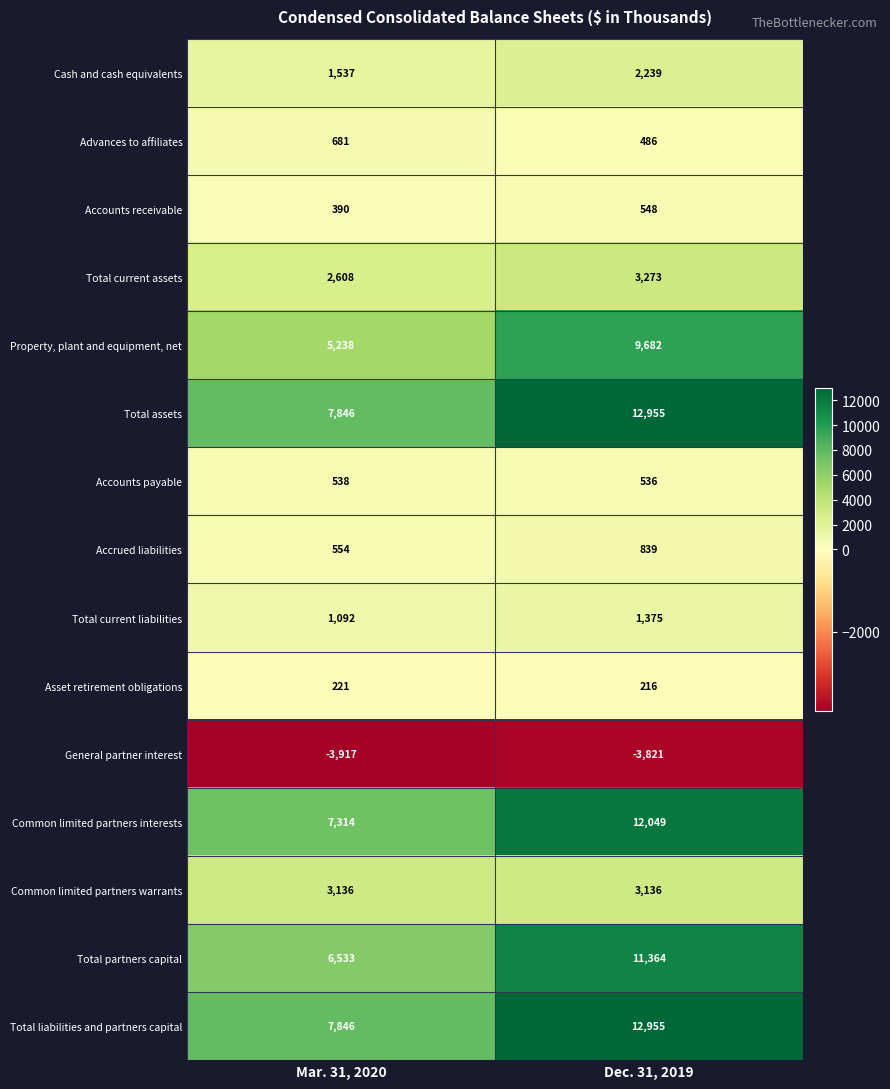

What is the total value across all series at Dec. 31, 2019?

67832